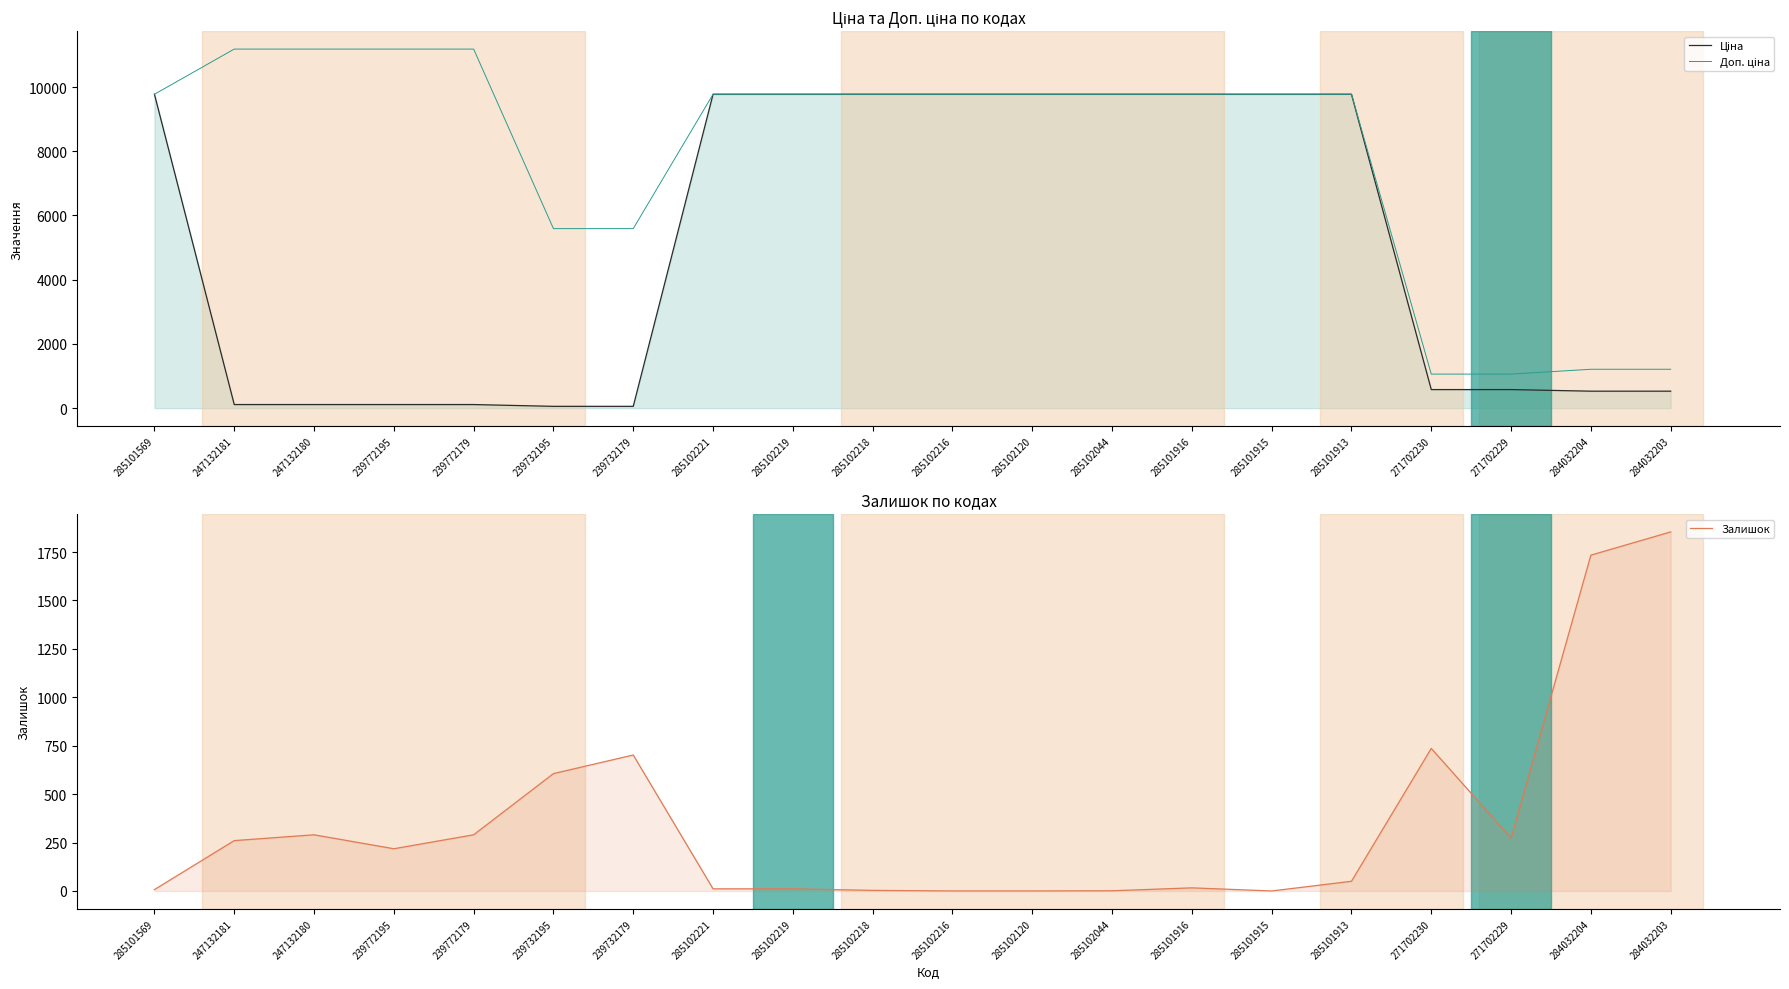

The value of Залишок at 239772195 is 94.5. True or false?

False